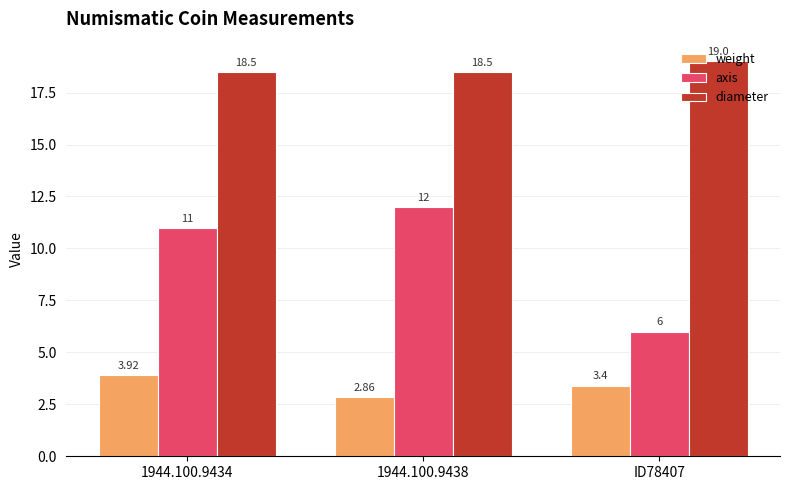

Are the bars horizontal?

No